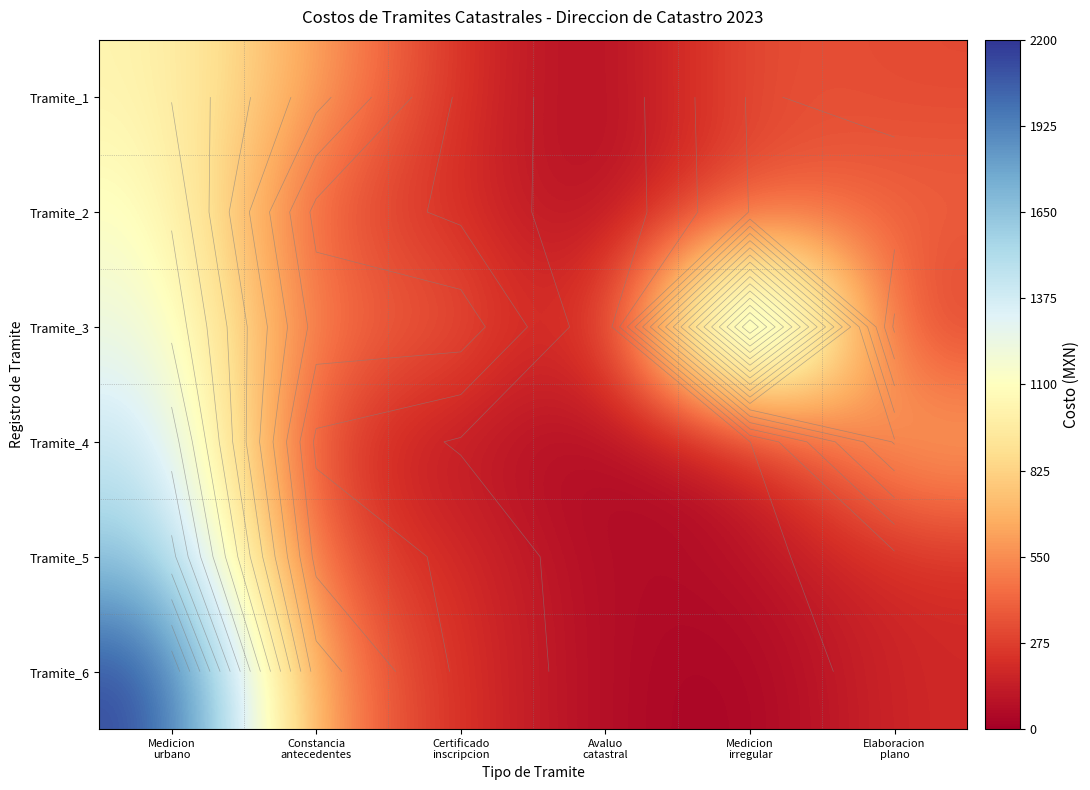

Count the number of data series in this chart.

6